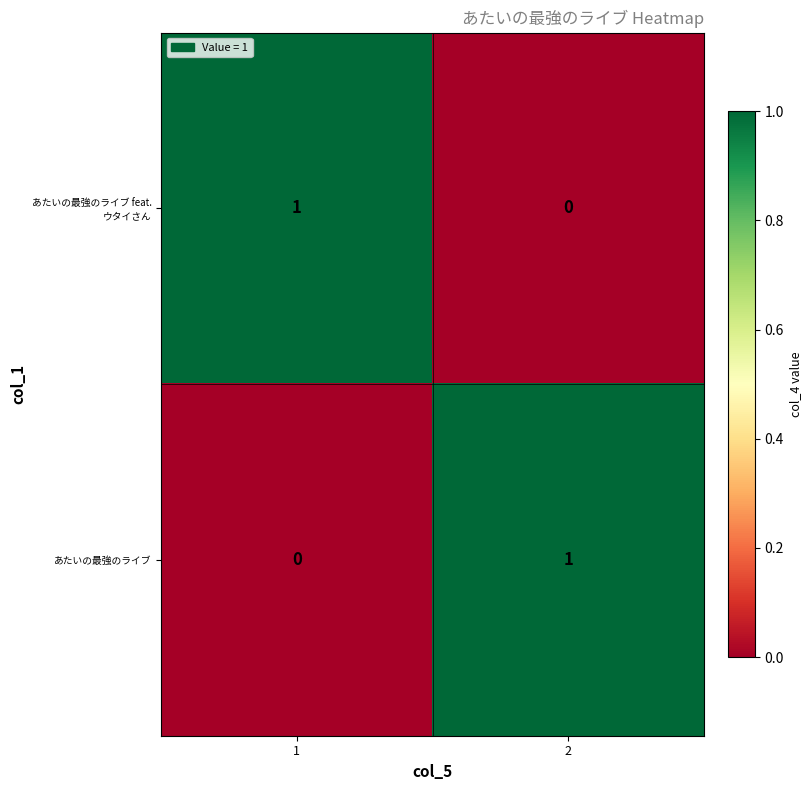

Is the value of あたいの最強のライブ at 2 greater than the value of あたいの最強のライブ feat. ウタイさん at 2?

Yes